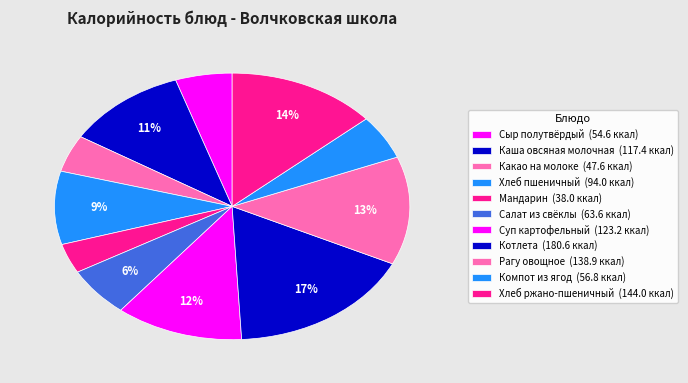

Count the number of slices in the pie.

11